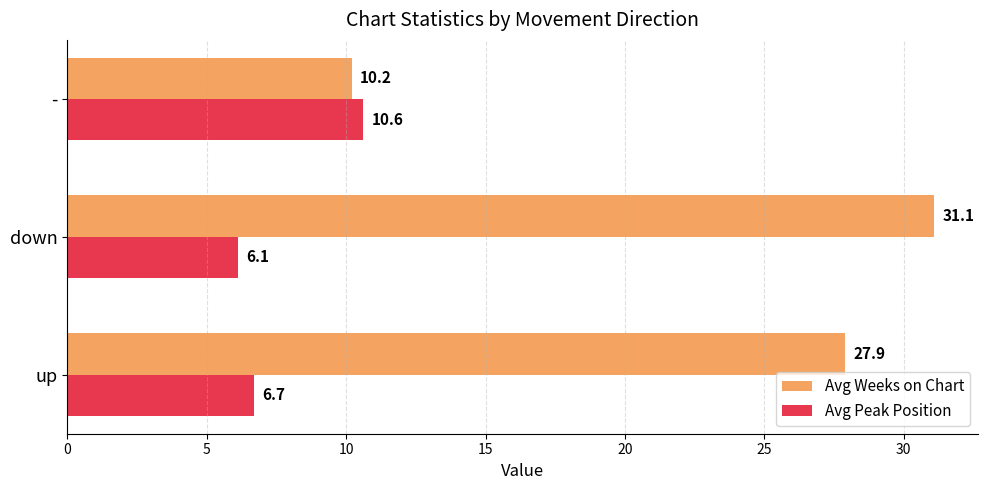

Which label corresponds to the smallest value in the chart?

down